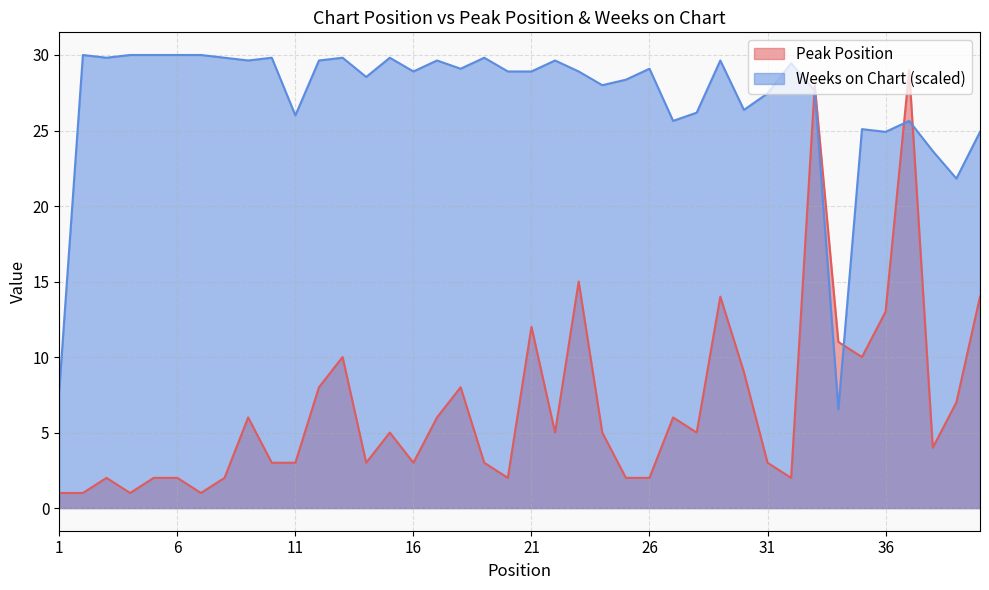

How many values in the Peak Position series are below 5?

19